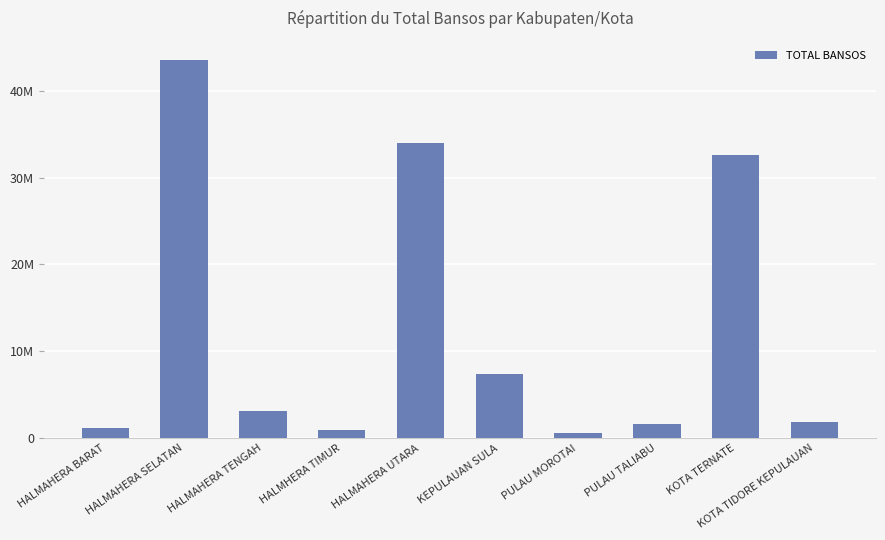

Read the value at HALMHERA TIMUR, to the nearest 50.

950000